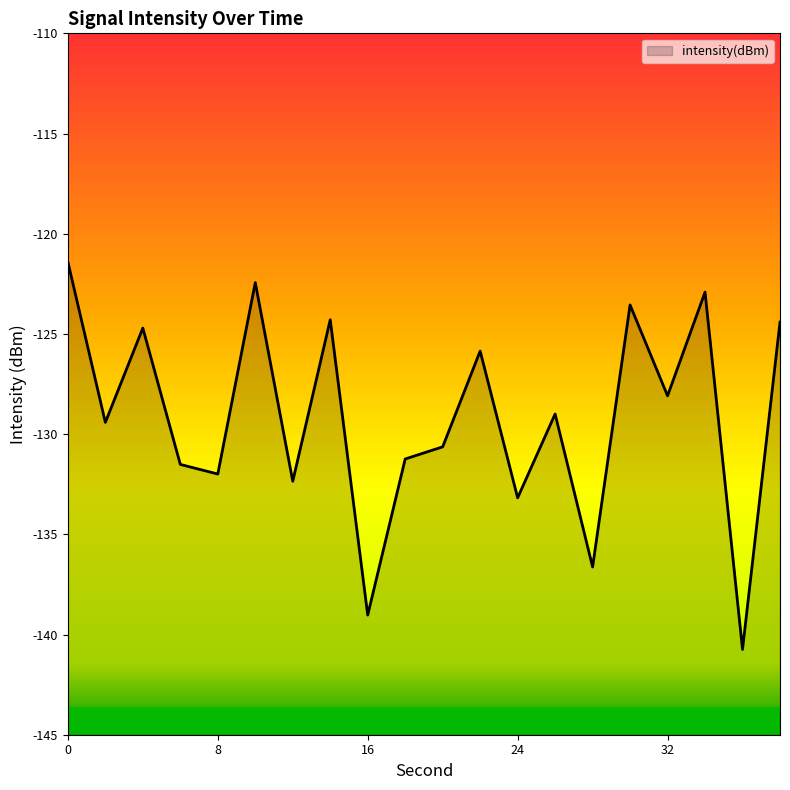

The value at 20 is -130.6. True or false?

True